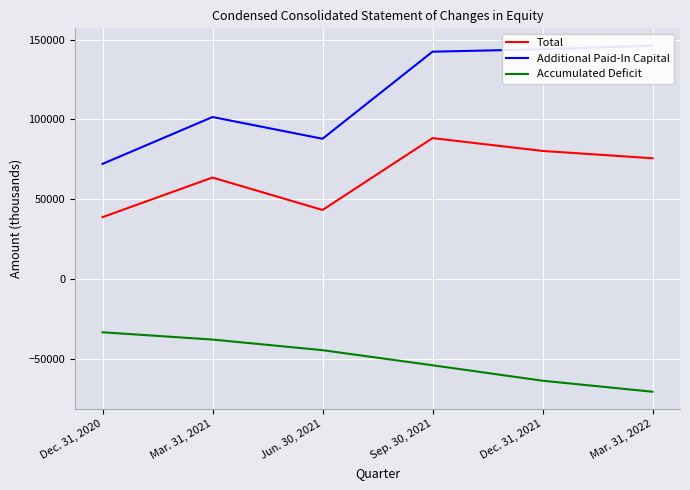

What is the difference between the Total values at Jun. 30, 2021 and Mar. 31, 2021?

20329